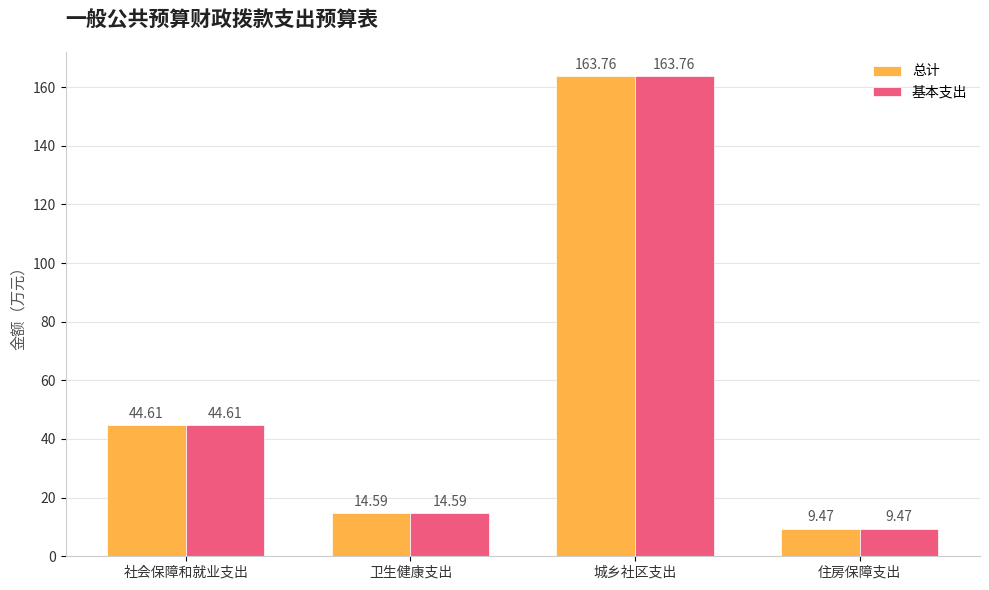

At which label is 总计 closest to 86?

社会保障和就业支出